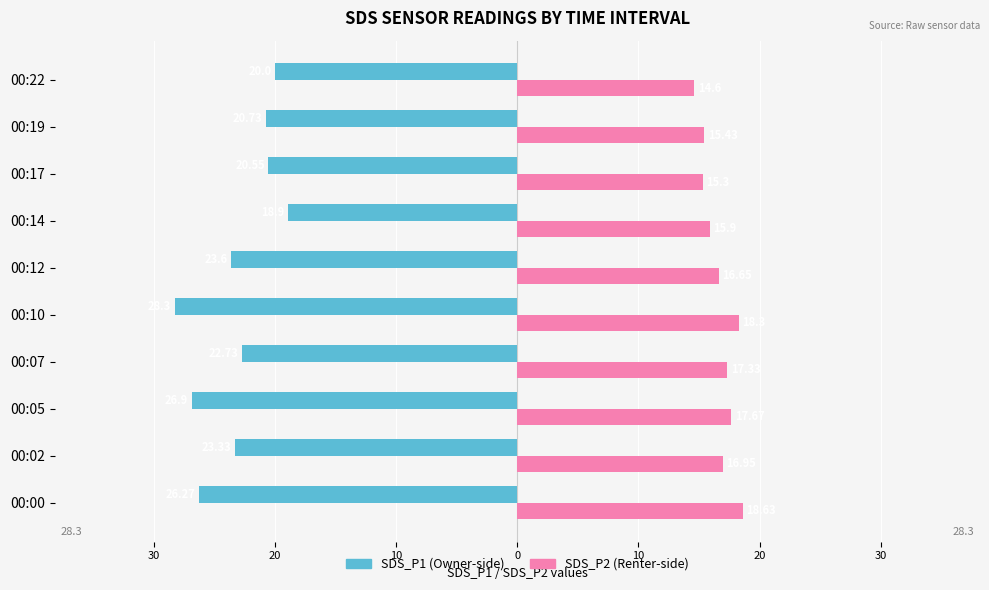

How many bars are there in each group?

2